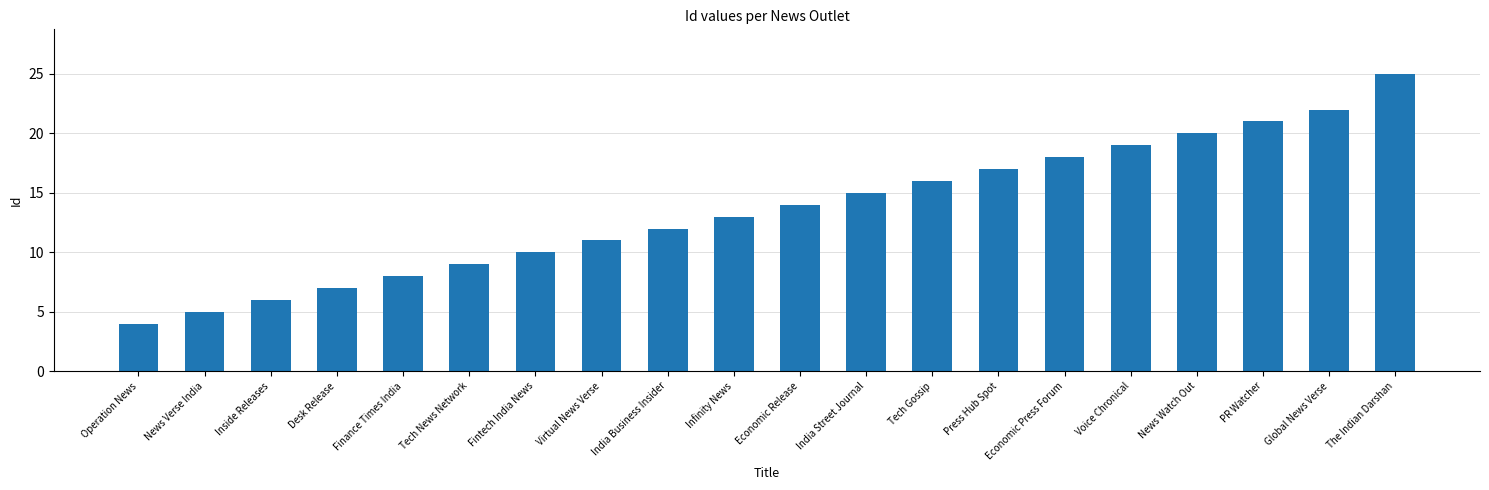

What is the label of the 11th bar from the right?

Infinity News